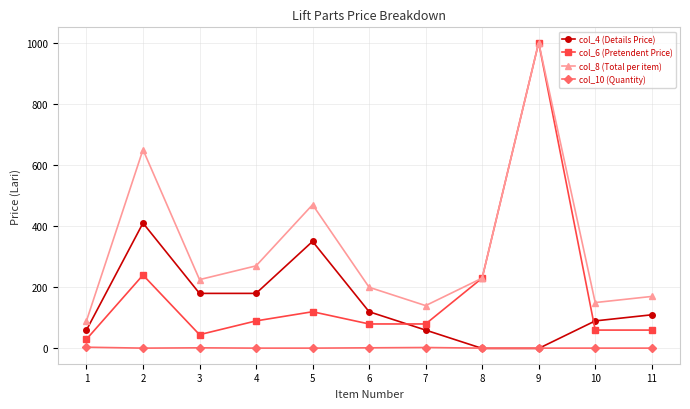

What is the greatest value displayed?

1000